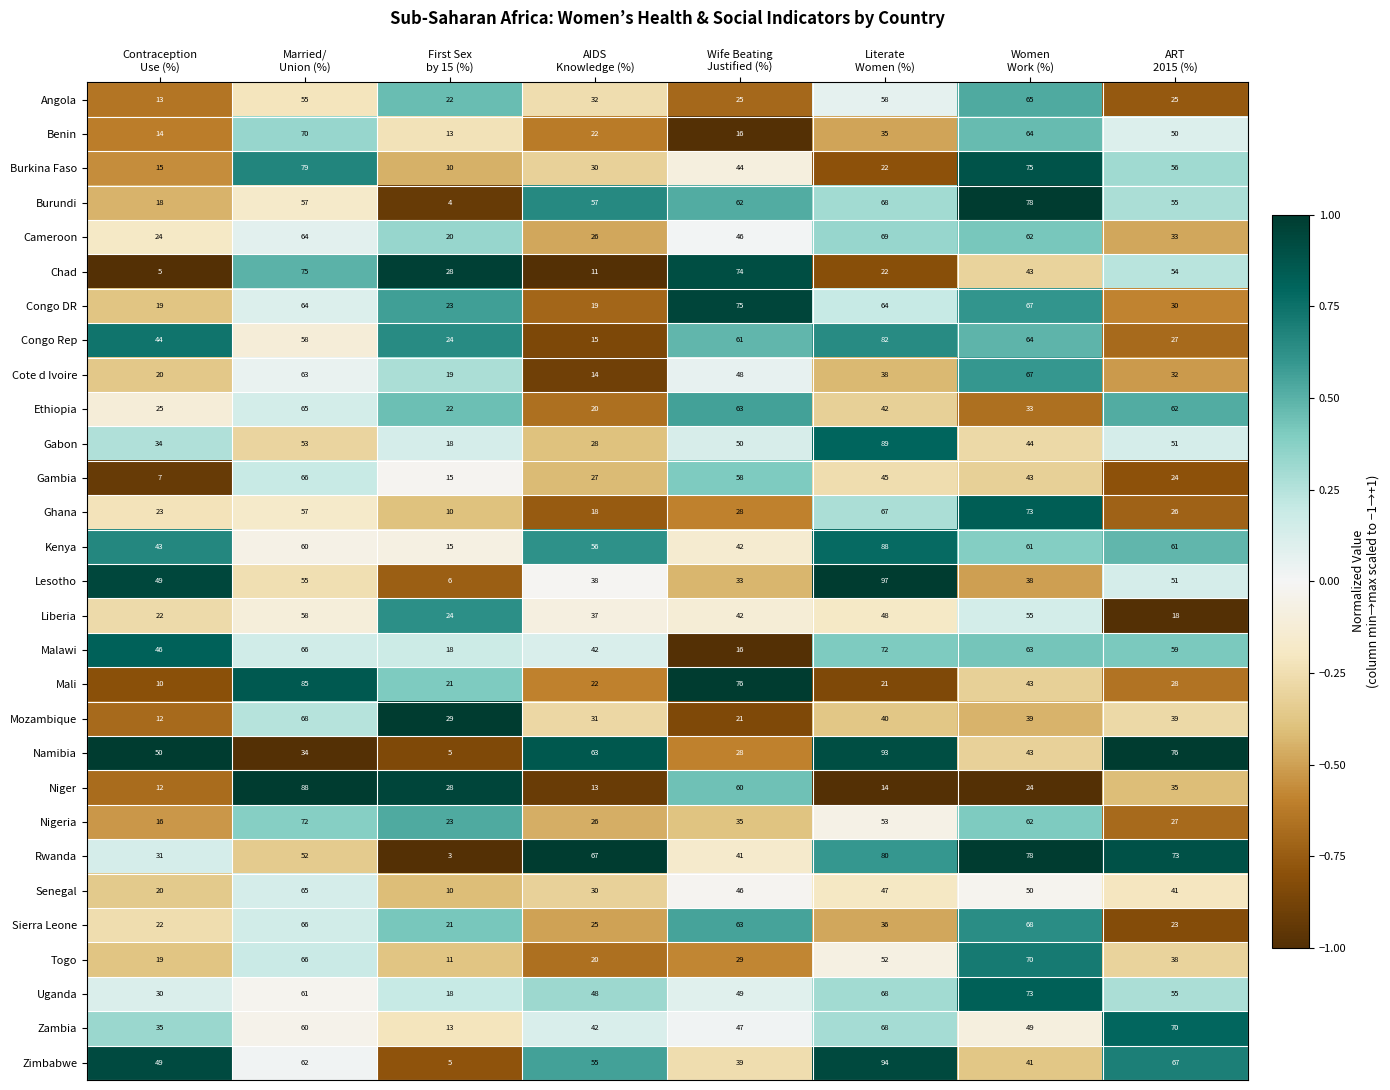

What is the maximum value for Congo DR?

75